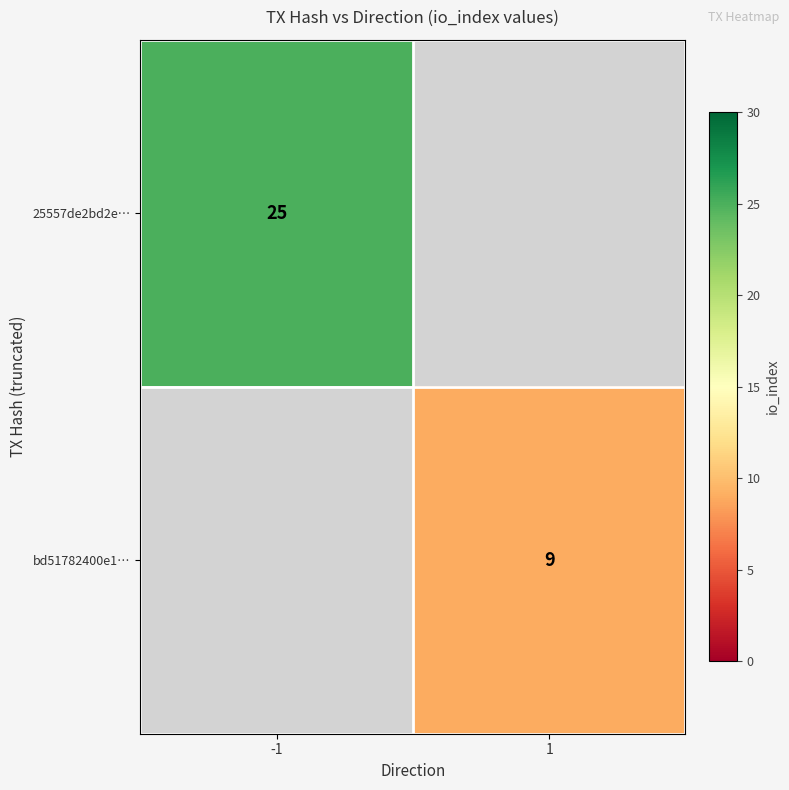

Which label corresponds to the largest value in the chart?

-1